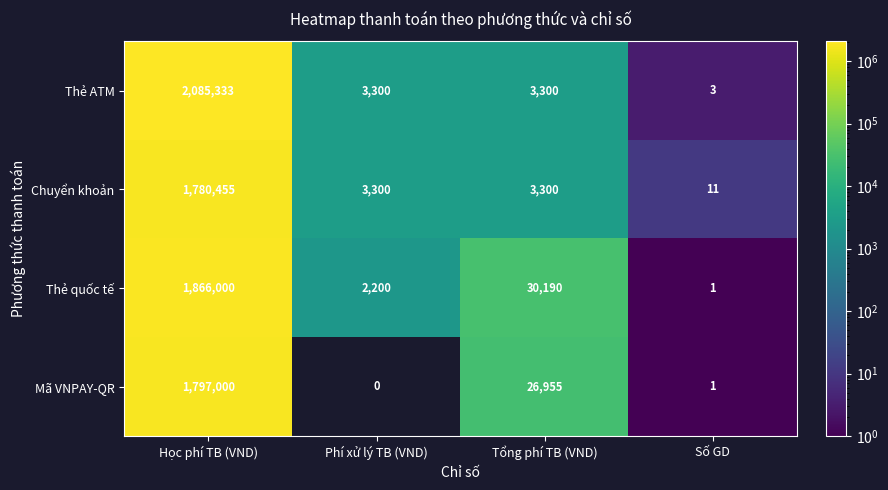

Which label corresponds to the smallest value in the chart?

Phí xử lý TB (VND)